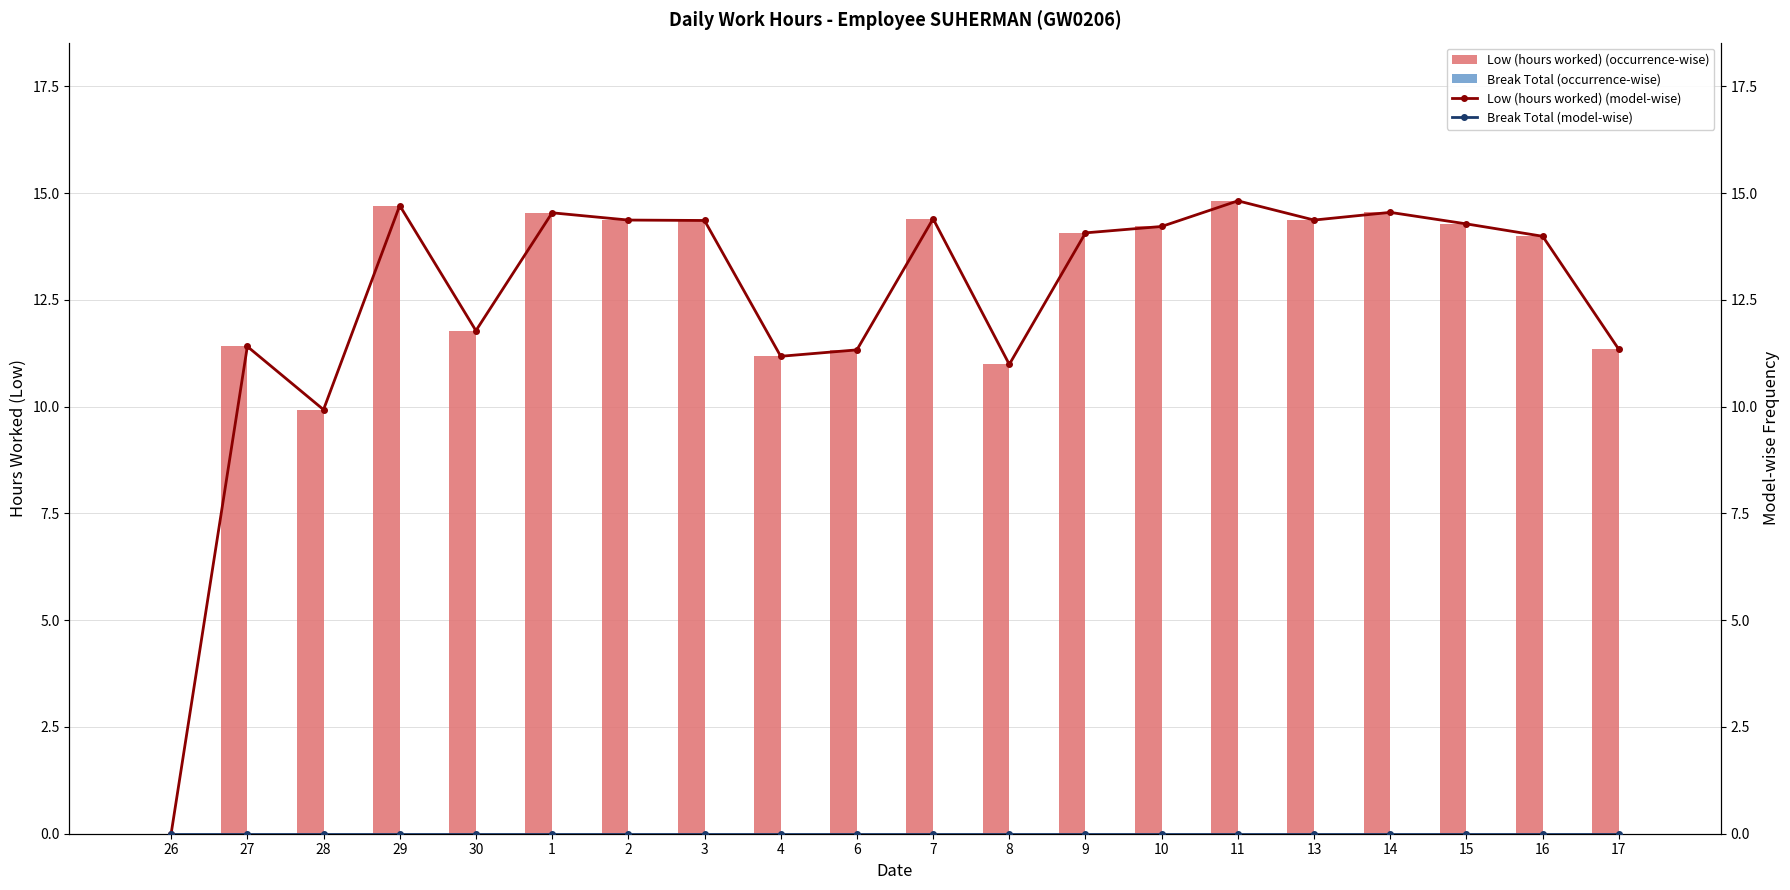

List the series in order of their peak value, highest first.

Low (hours worked) (occurrence-wise), Low (hours worked) (model-wise), Break Total (occurrence-wise), Break Total (model-wise)